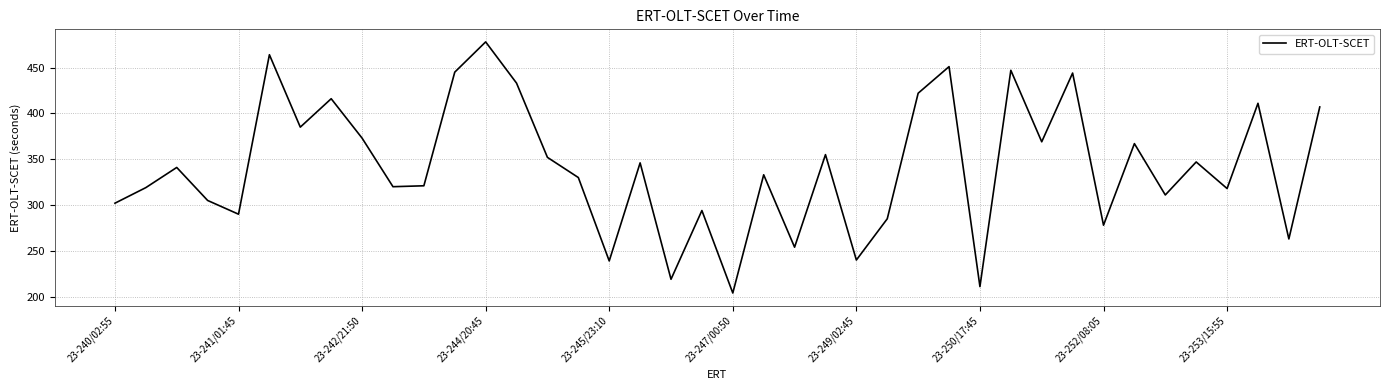

What is the difference between the maximum and minimum values?

274